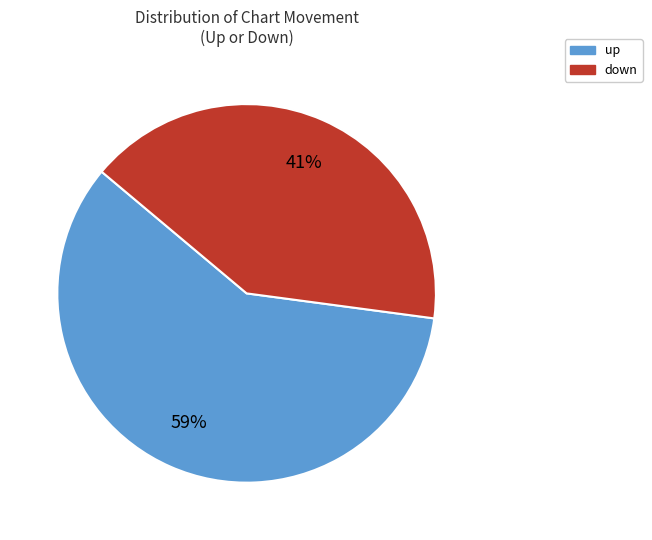

What percentage is the up slice, to the nearest percent?

59%